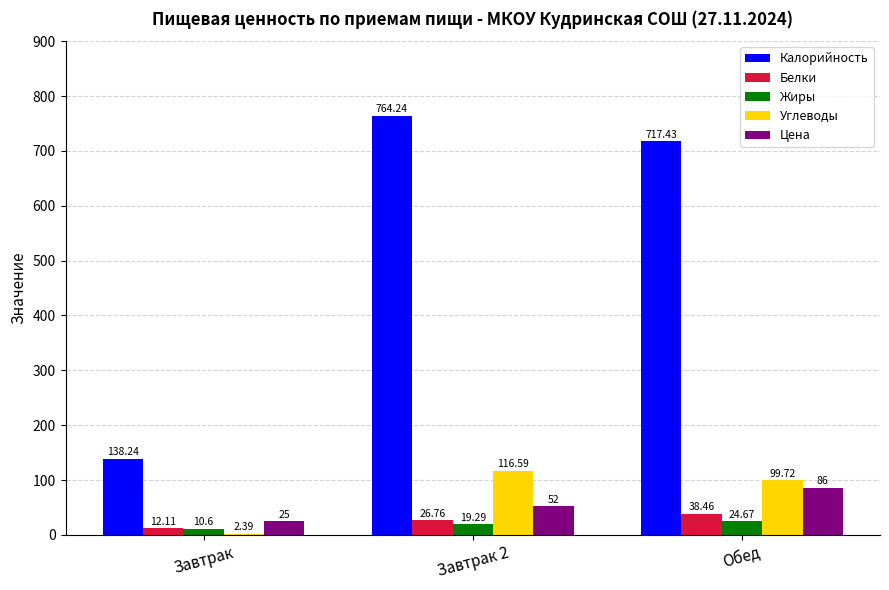

At which category is the sum across all series the highest?

Завтрак 2